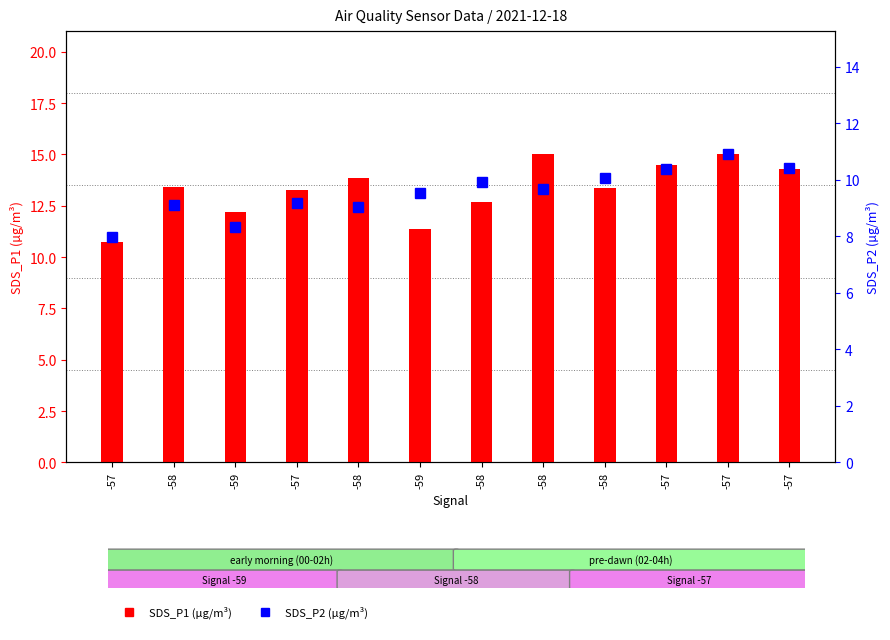

The SDS_P2 series shows 9.1 at -58. True or false?

True